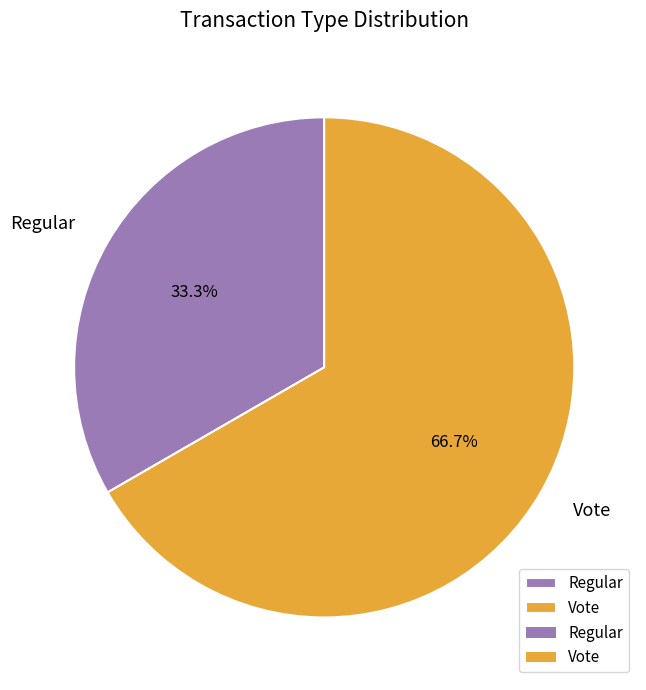

What percentage is the Regular slice, to the nearest percent?

33%